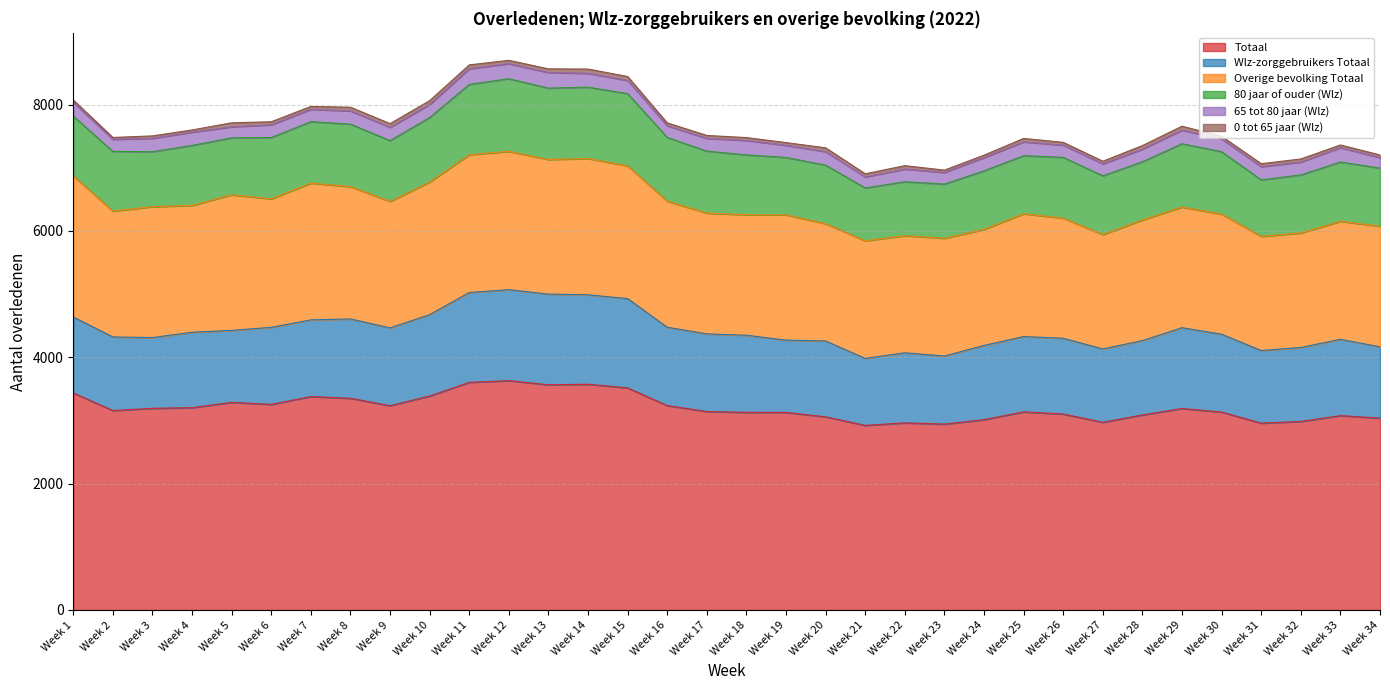

What is the spread (max minus min) of values at Week 17?

3095